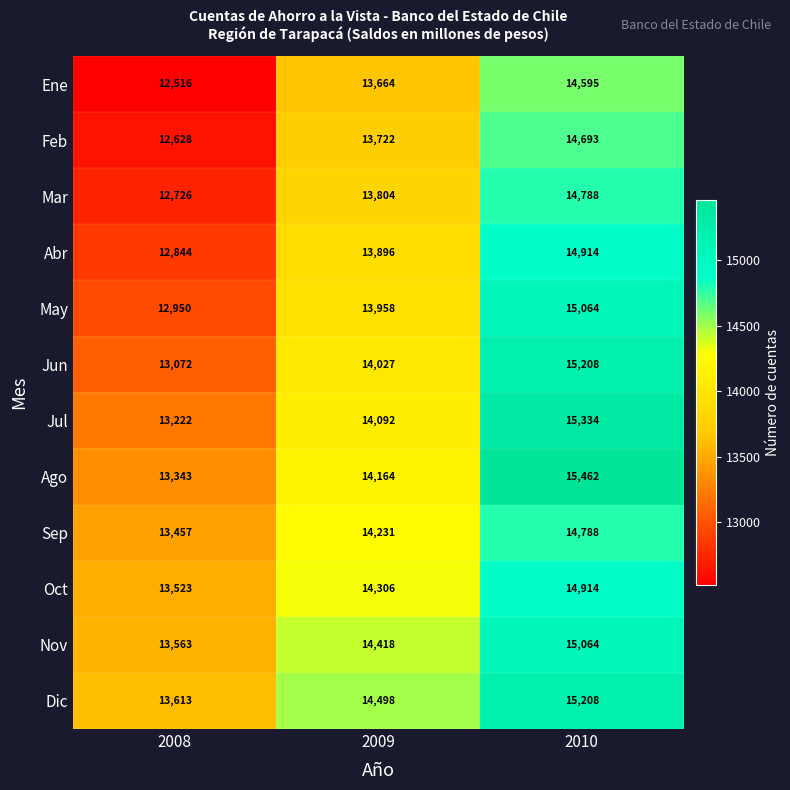

How many values in the Dic series are below 14498?

1